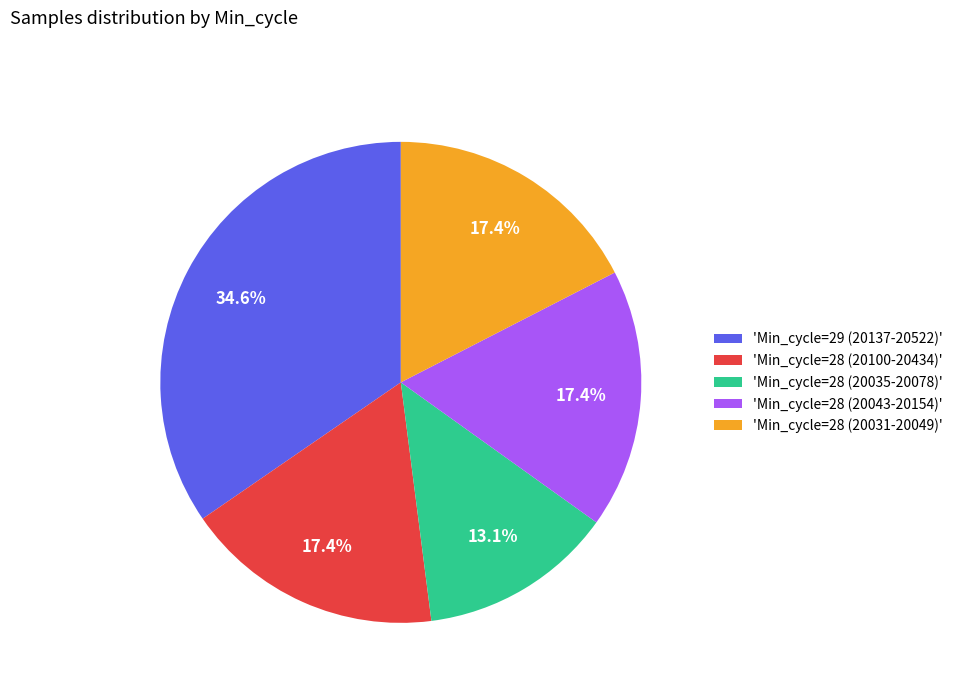

Which category has the smallest portion of the pie?

'Min_cycle=28 (20035-20078)'